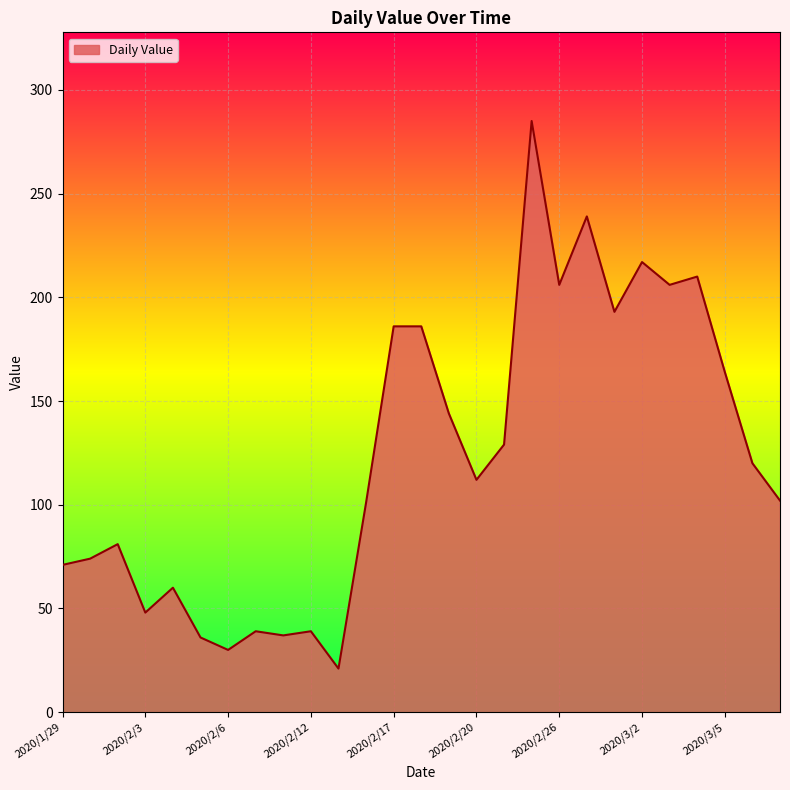

What is the smallest value displayed?

21